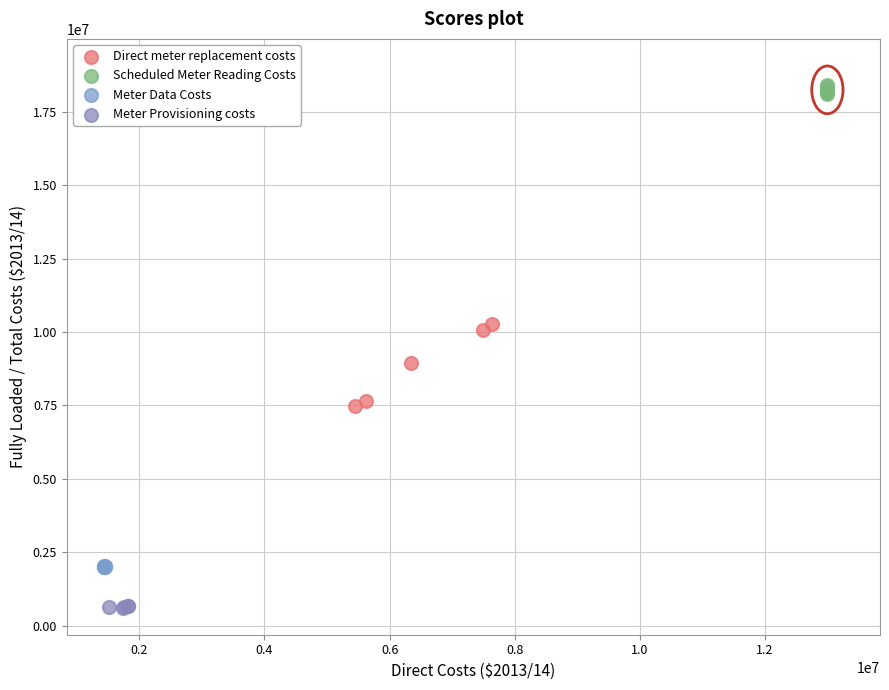

What are all the series names shown in the legend?

Direct meter replacement costs, Scheduled Meter Reading Costs, Meter Data Costs, Meter Provisioning costs